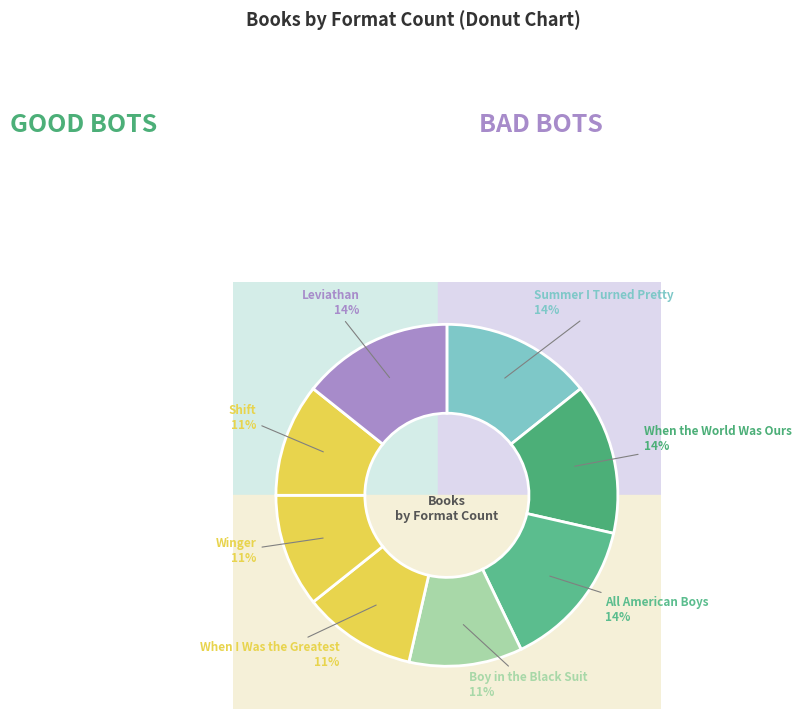

What percentage is NOT represented by Summer I Turned Pretty?

85.7%